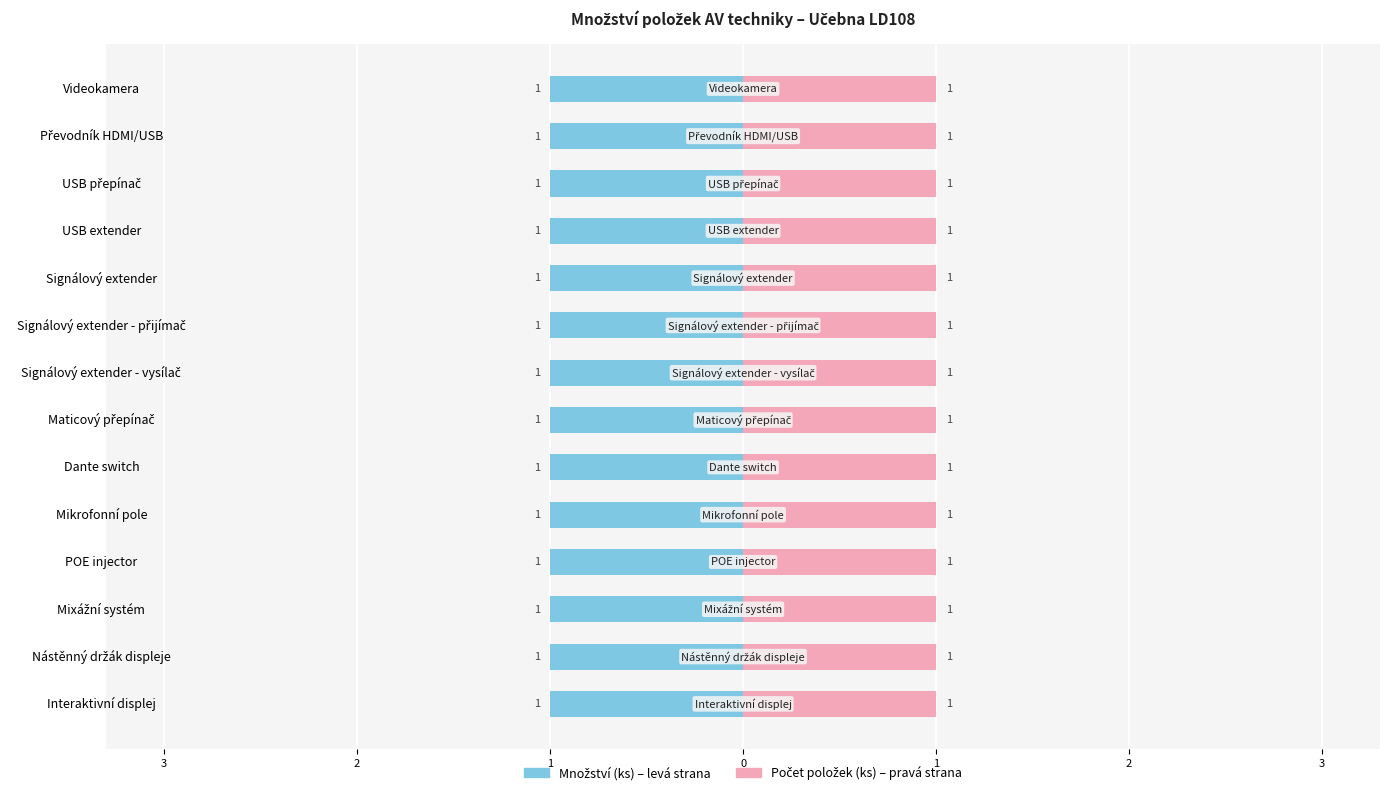

How many bars are there in each group?

2